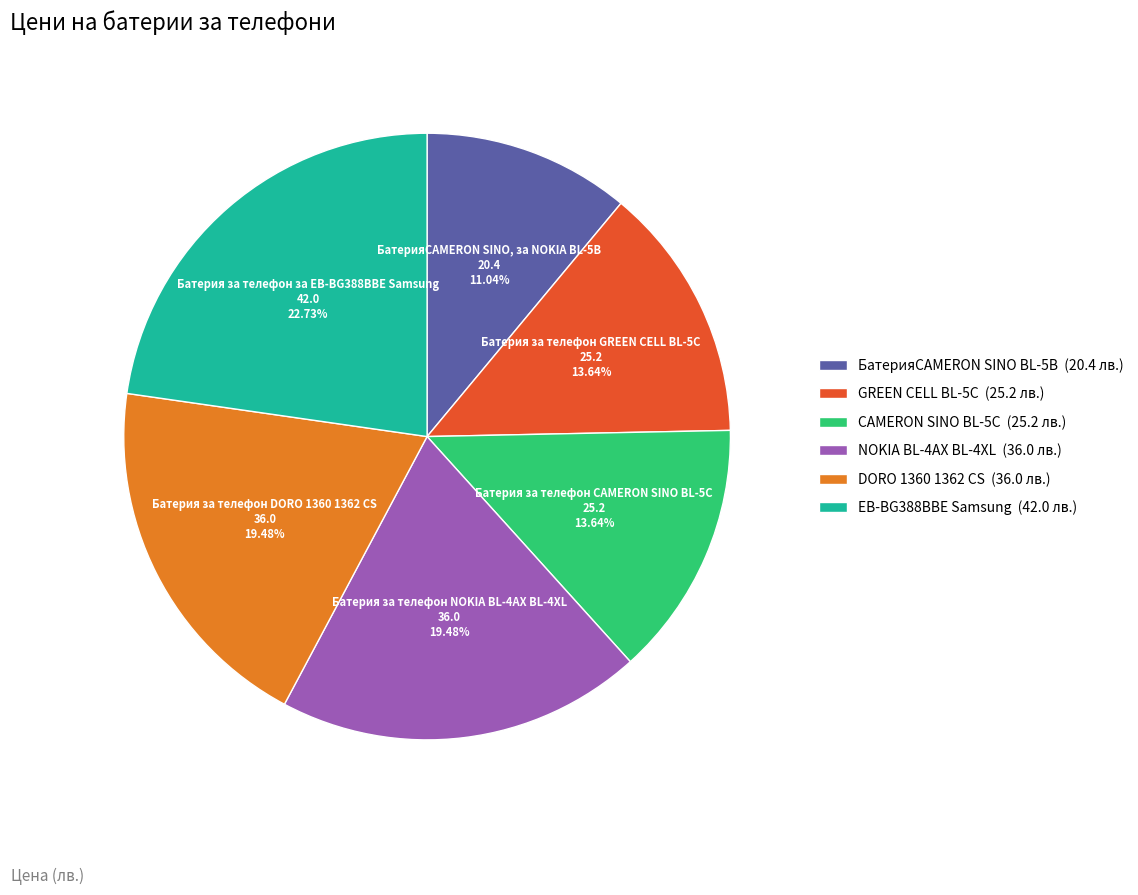

Does any single category account for the majority?

No